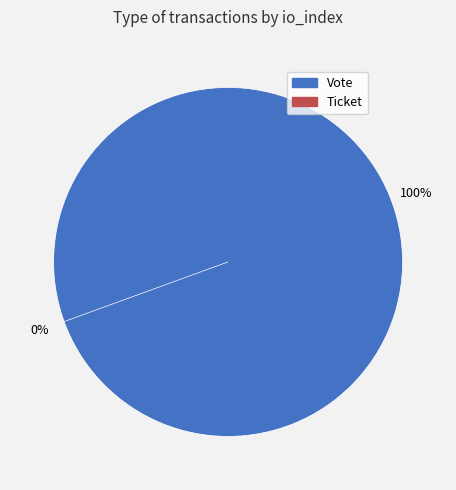

To the nearest percent, what is the combined percentage of Vote and Ticket?

100%